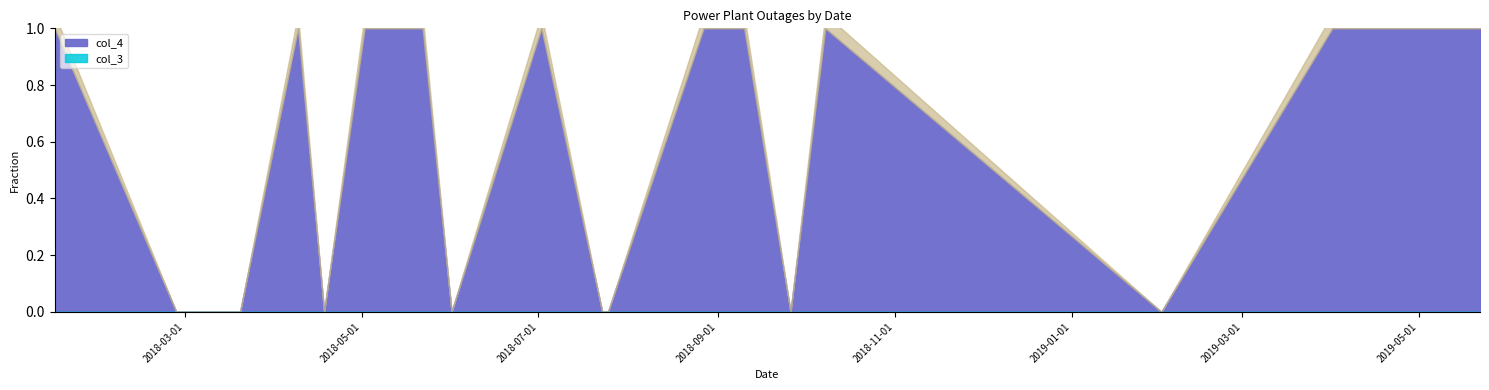

At which label does col_4 reach its minimum?

2018-02-26